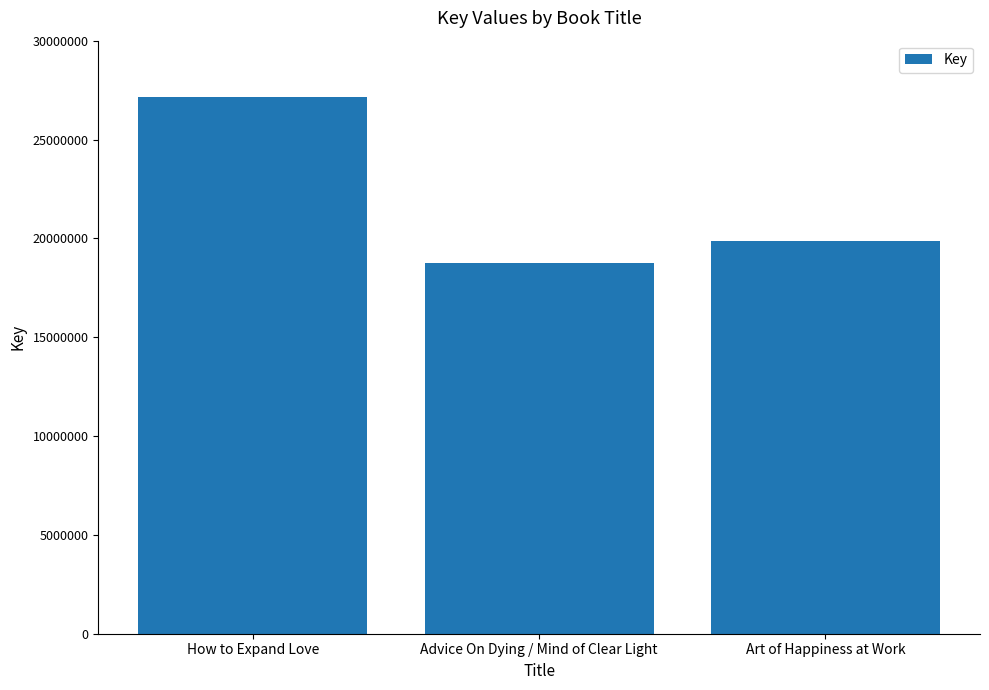

Which label corresponds to the largest value in the chart?

How to Expand Love